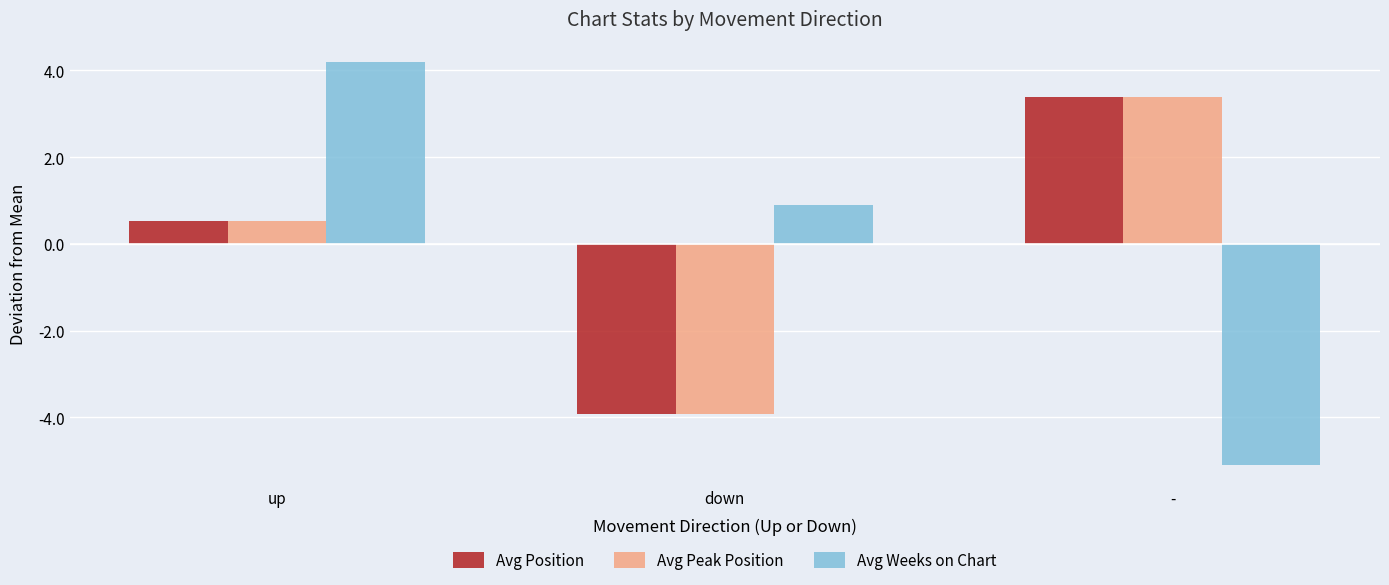

Which series changed the most between up and -?

Avg Weeks on Chart